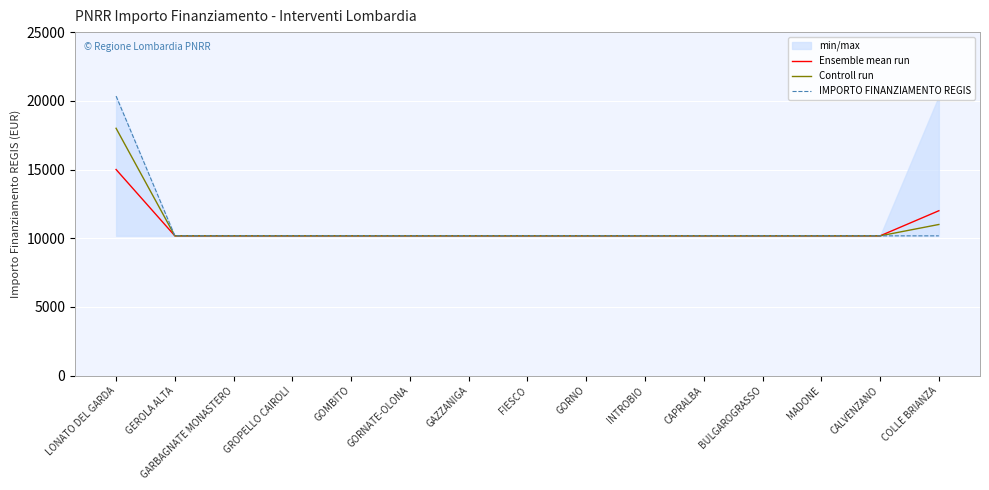

Which series has the largest range (max minus min)?

IMPORTO FINANZIAMENTO REGIS